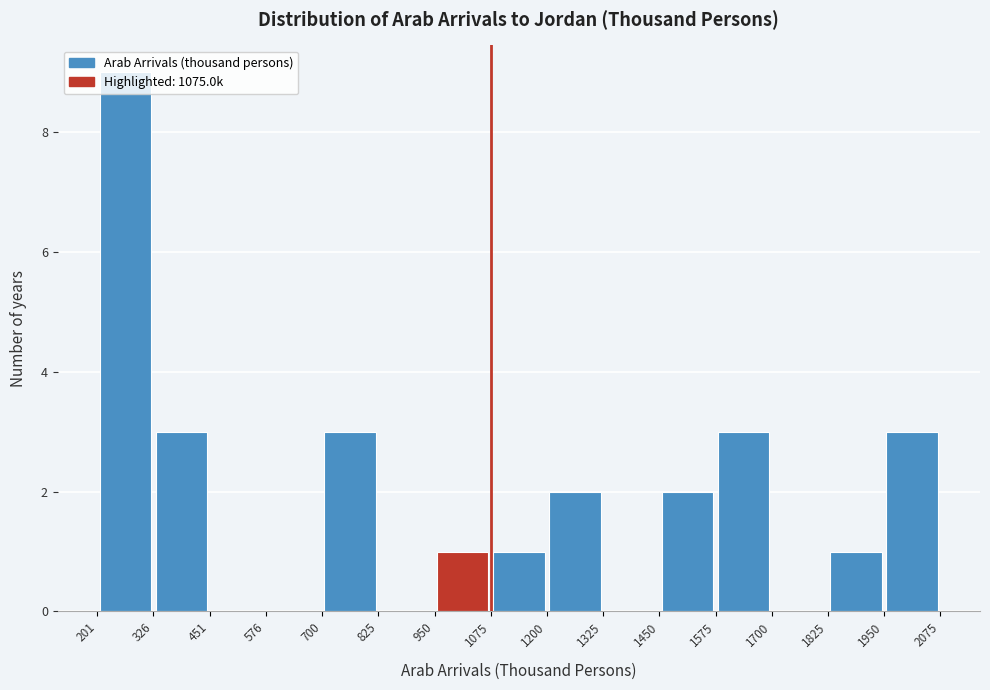

Over which range of the x-axis is the bar tallest?

201 to 326